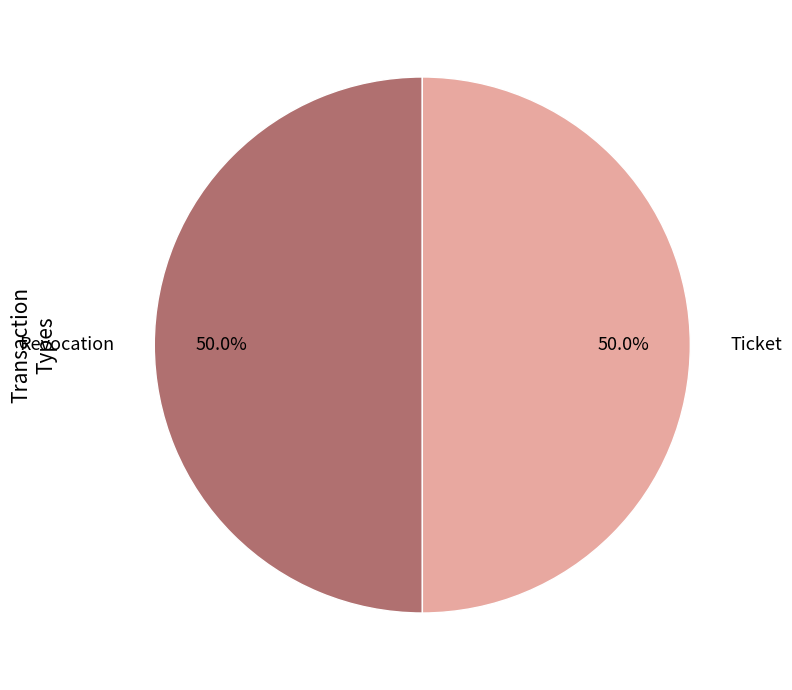

Count the number of slices in the pie.

2